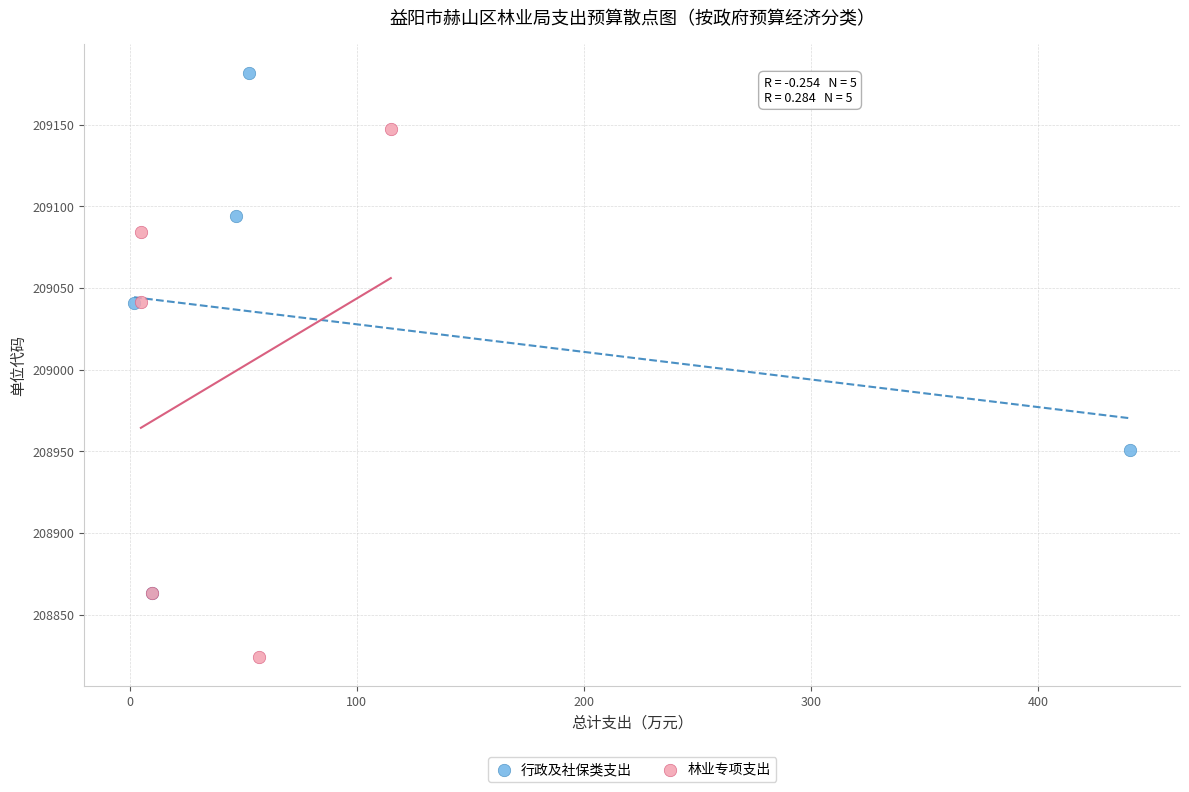

Which series reaches the maximum Y coordinate?

行政及社保类支出